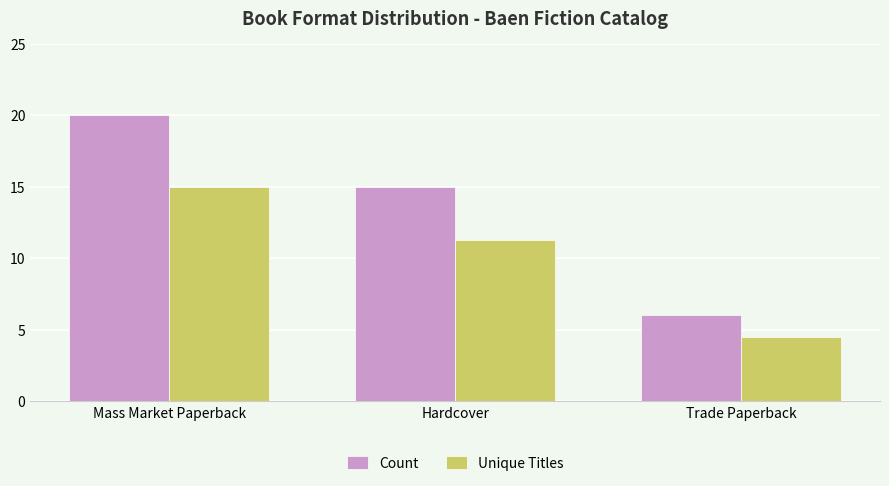

What is the difference between the Unique Titles values at Trade Paperback and Mass Market Paperback?

10.5